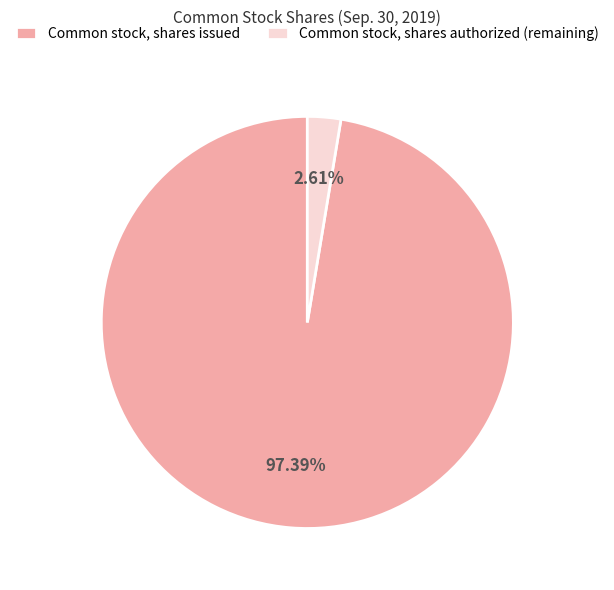

Which category has the biggest portion of the pie?

Common stock, shares issued